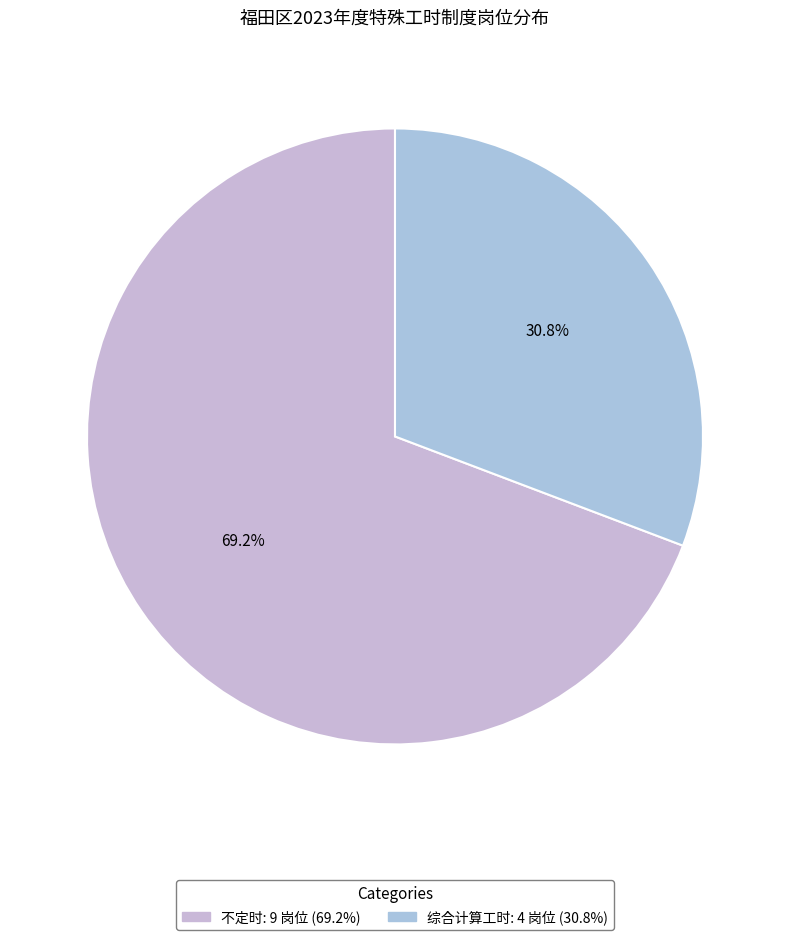

Do 不定时 and 综合计算工时 together represent more than half of the pie?

Yes